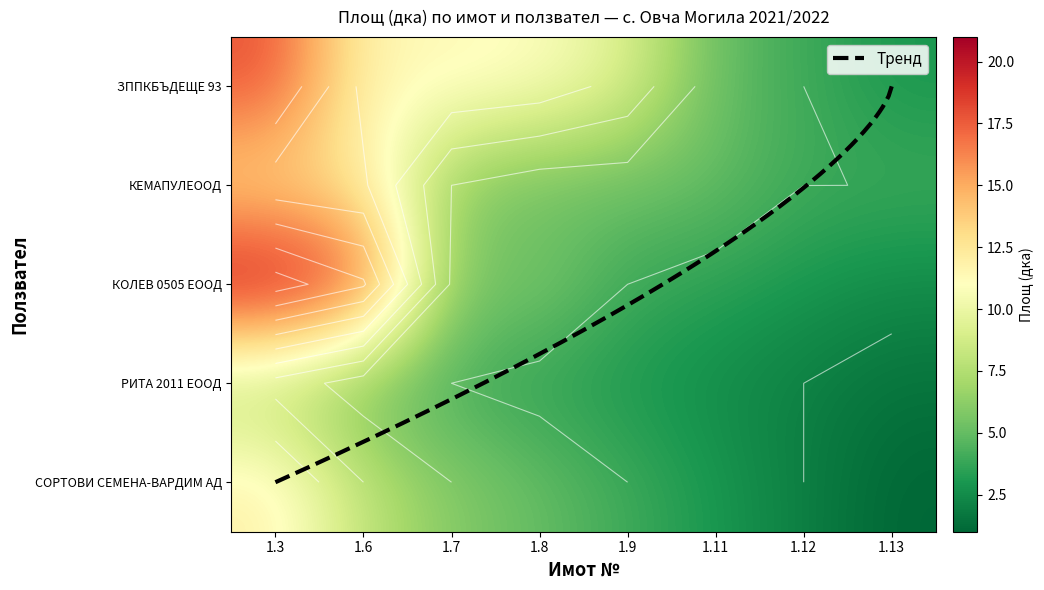

Reading right to left, list all the values displayed in this chart.

ЗППКБЪДЕЩЕ 93: 1.13=3.0	1.12=4.0	1.11=5.0	1.9=9.3	1.8=11.0	1.7=11.5	1.6=11.4	1.3=18.0
КЕМАПУЛЕООД: 1.13=4.0	1.12=4.0	1.11=5.0	1.9=5.0	1.8=5.0	1.7=6.0	1.6=12.3	1.3=12.8
КОЛЕВ 0505 ЕООД: 1.13=2.5	1.12=3.0	1.11=3.5	1.9=4.0	1.8=5.7	1.7=5.7	1.6=18.3	1.3=21.0
РИТА 2011 ЕООД: 1.13=1.5	1.12=2.0	1.11=2.5	1.9=3.0	1.8=3.5	1.7=4.0	1.6=5.0	1.3=7.3
СОРТОВИ СЕМЕНА-ВАРДИМ АД: 1.13=1.0	1.12=2.0	1.11=3.0	1.9=4.0	1.8=5.0	1.7=6.0	1.6=8.0	1.3=12.0